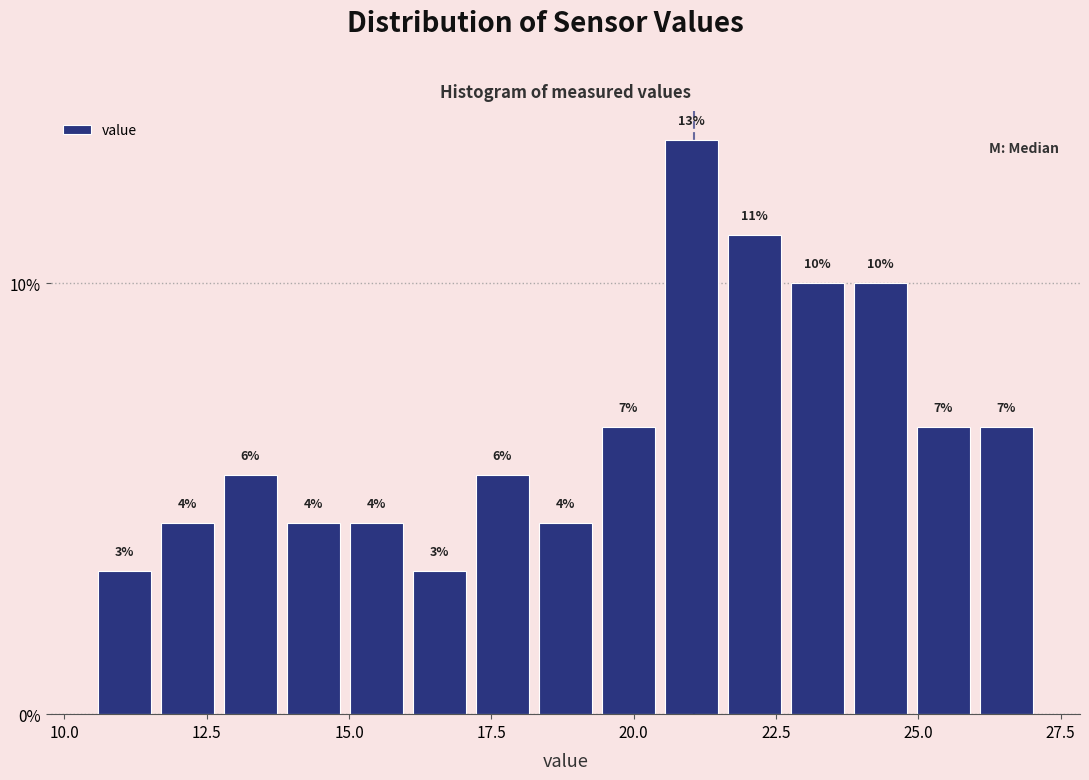

Around what value on the x-axis is the tallest bar? Give the approximate position of its centre, as read against the axis.

21.0